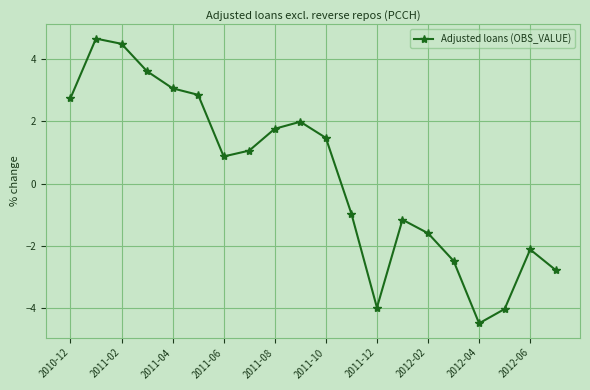

What is the value of the 7th point from the left?

0.9